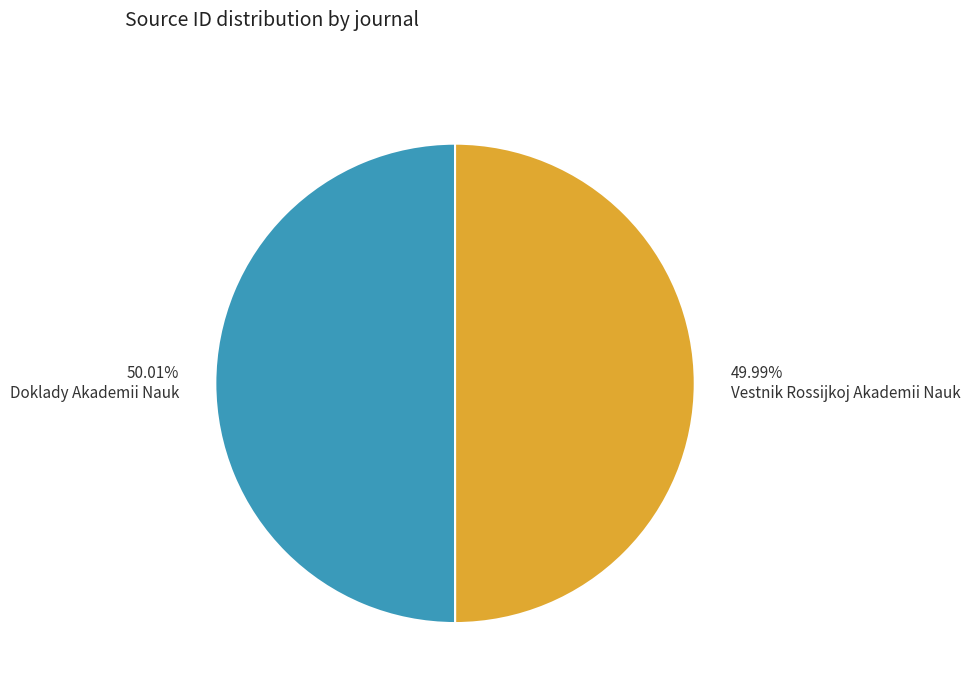

What is the ratio of the value at Doklady Akademii Nauk to the value at Vestnik Rossijkoj Akademii Nauk?

1.0